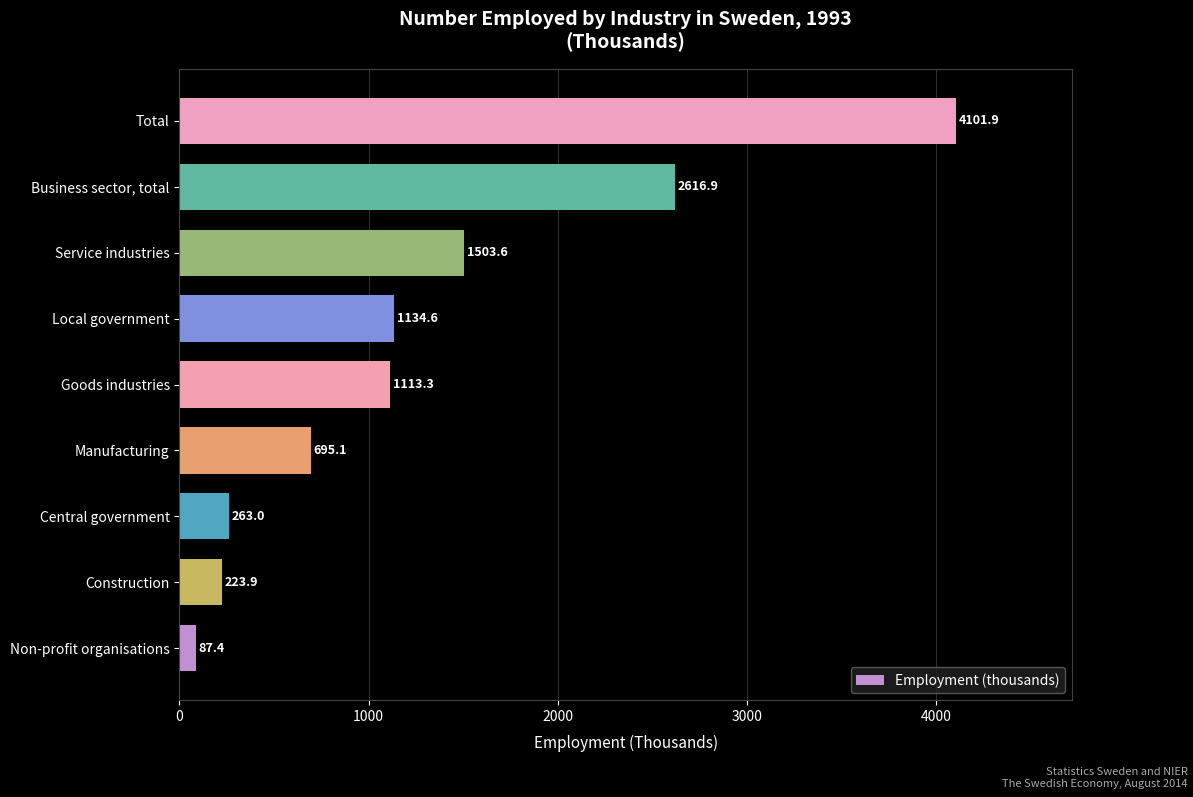

What is the sum of all values?

11739.6